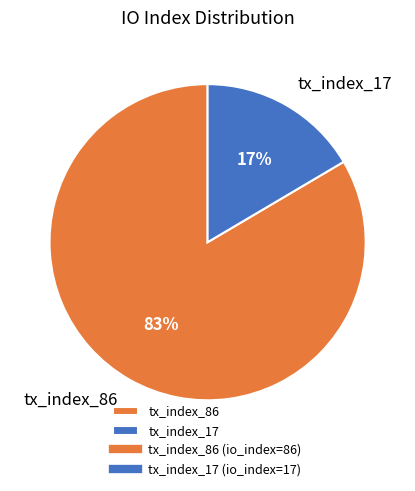

Do tx_index_17 and tx_index_86 together represent more than half of the pie?

Yes